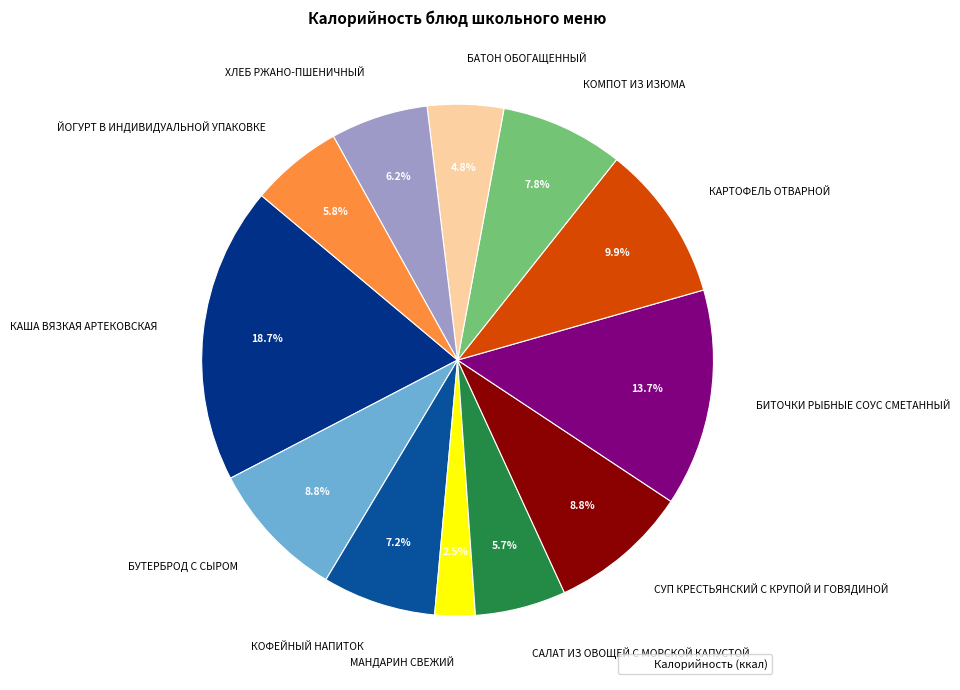

Is there a majority slice in this chart?

No